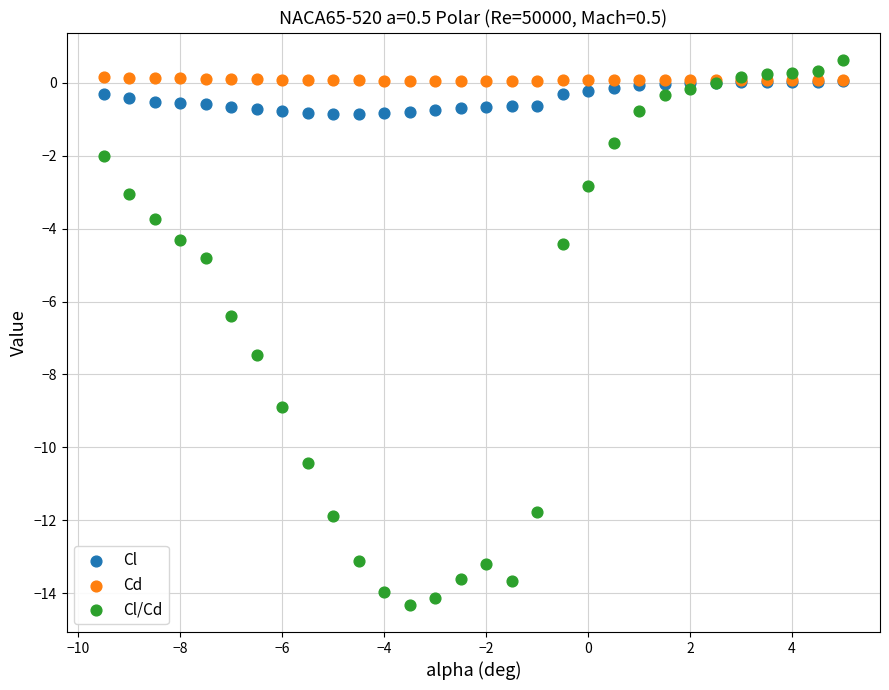

Across all series, what Y value is closest to -6?

-6.4